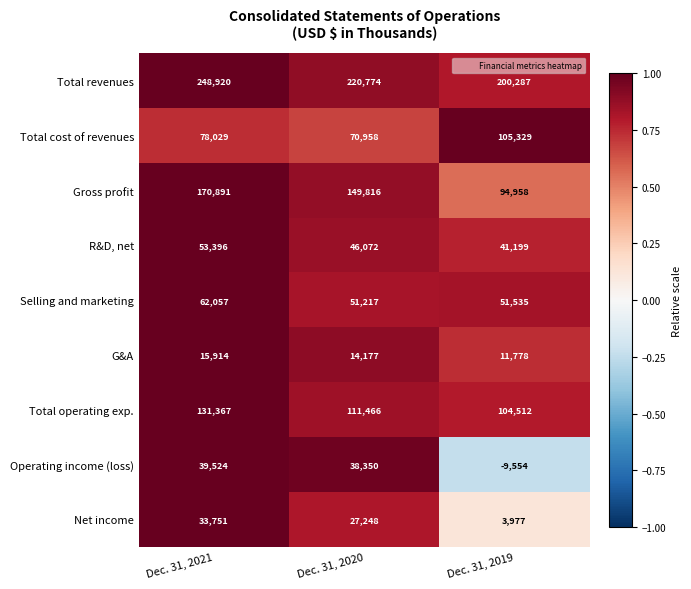

Which label corresponds to the largest value in the chart?

Dec. 31, 2021